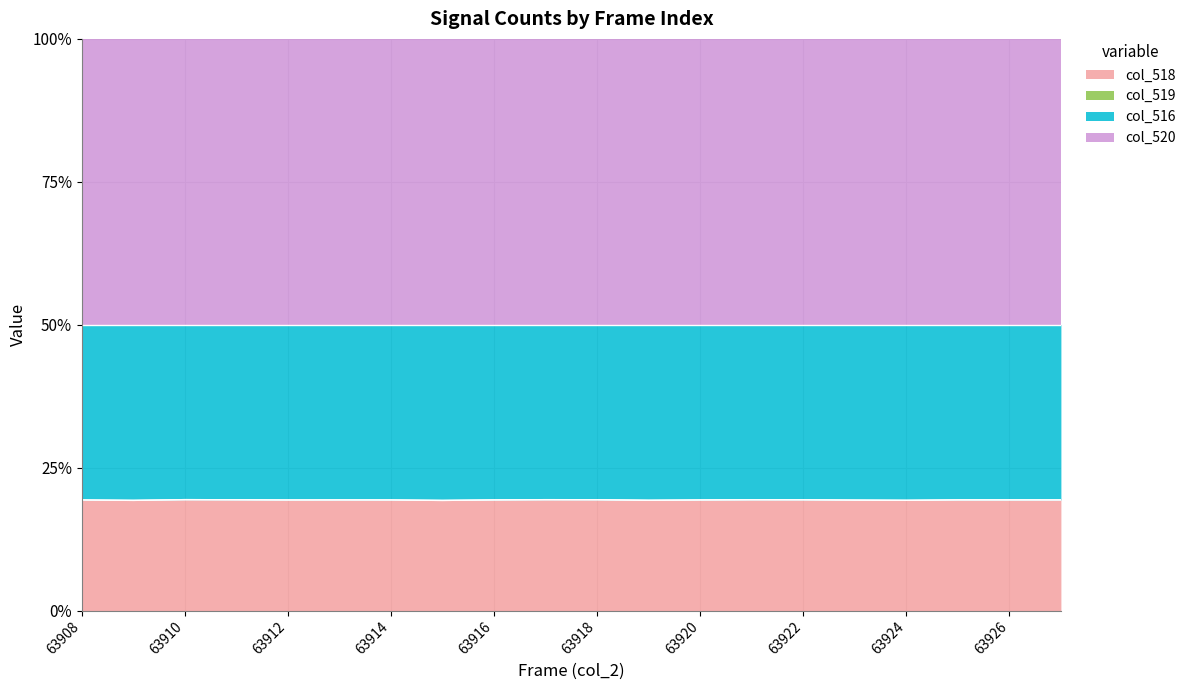

Does the chart display data point markers on the line(s)?

No